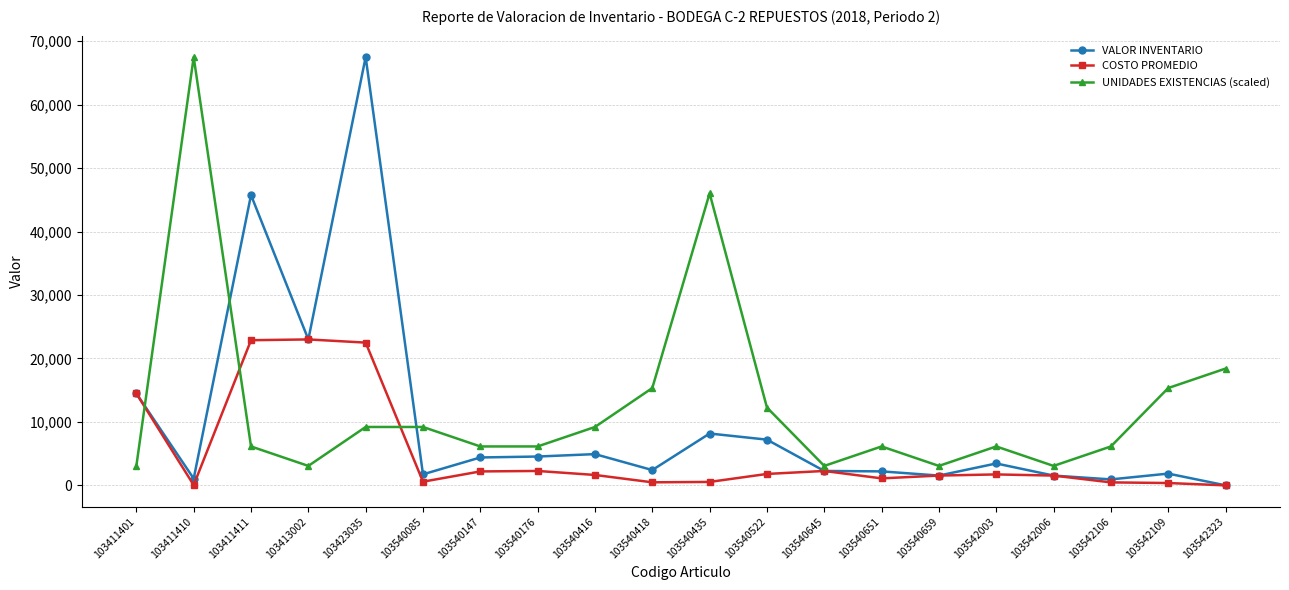

What is the maximum value shown in the chart?

67500.0